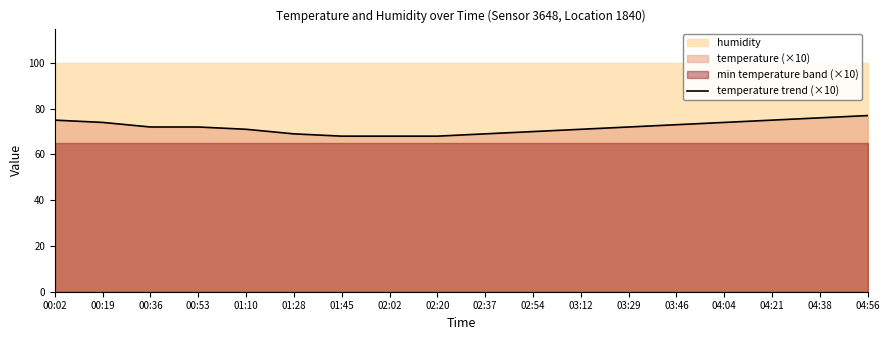

What is the value of the 10th point from the left?

69